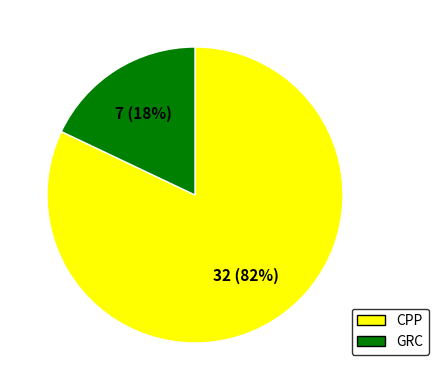

Which has a higher value, GRC or CPP?

CPP